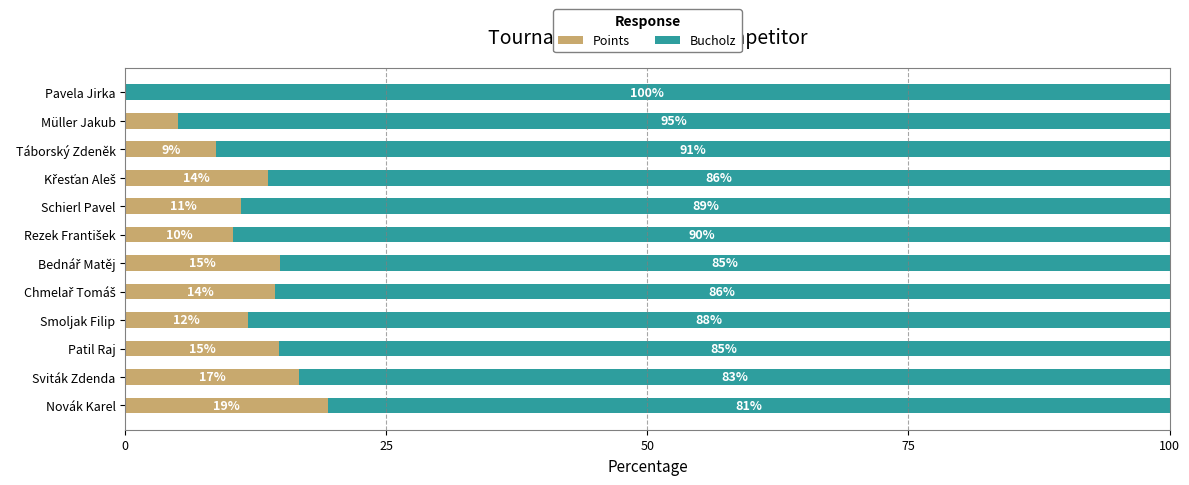

What is the total value across all series at Smoljak Filip?

100.0